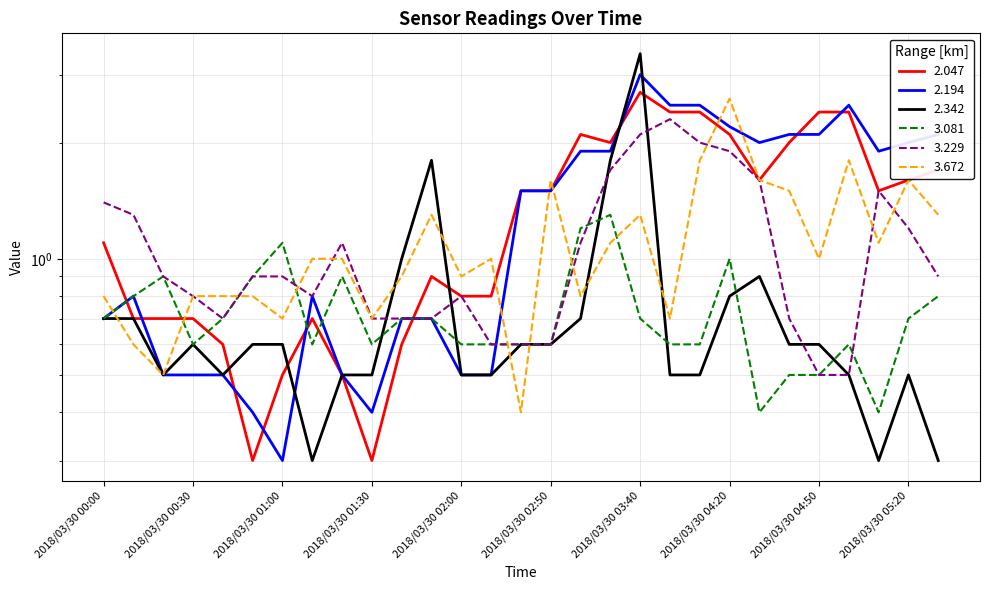

Reading right to left, transcribe all the data shown in this chart.

2.047: 2018/03/30 06:30=1.7	2018/03/30 05:20=1.6	2018/03/30 05:10=1.5	2018/03/30 05:00=2.4	2018/03/30 04:50=2.4	2018/03/30 04:40=2.0	2018/03/30 04:30=1.6	2018/03/30 04:20=2.1	2018/03/30 04:10=2.4	2018/03/30 03:50=2.4	2018/03/30 03:40=2.7	2018/03/30 03:30=2.0	2018/03/30 03:20=2.1	2018/03/30 02:50=1.5	2018/03/30 02:40=1.5	2018/03/30 02:10=0.8	2018/03/30 02:00=0.8	2018/03/30 01:50=0.9	2018/03/30 01:40=0.6	2018/03/30 01:30=0.3	2018/03/30 01:20=0.5	2018/03/30 01:10=0.7	2018/03/30 01:00=0.5	2018/03/30 00:50=0.3	2018/03/30 00:40=0.6	2018/03/30 00:30=0.7	2018/03/30 00:20=0.7	2018/03/30 00:10=0.7	2018/03/30 00:00=1.1
2.194: 2018/03/30 06:30=2.1	2018/03/30 05:20=2.0	2018/03/30 05:10=1.9	2018/03/30 05:00=2.5	2018/03/30 04:50=2.1	2018/03/30 04:40=2.1	2018/03/30 04:30=2.0	2018/03/30 04:20=2.2	2018/03/30 04:10=2.5	2018/03/30 03:50=2.5	2018/03/30 03:40=3.0	2018/03/30 03:30=1.9	2018/03/30 03:20=1.9	2018/03/30 02:50=1.5	2018/03/30 02:40=1.5	2018/03/30 02:10=0.5	2018/03/30 02:00=0.5	2018/03/30 01:50=0.7	2018/03/30 01:40=0.7	2018/03/30 01:30=0.4	2018/03/30 01:20=0.5	2018/03/30 01:10=0.8	2018/03/30 01:00=0.3	2018/03/30 00:50=0.4	2018/03/30 00:40=0.5	2018/03/30 00:30=0.5	2018/03/30 00:20=0.5	2018/03/30 00:10=0.8	2018/03/30 00:00=0.7
2.342: 2018/03/30 06:30=0.3	2018/03/30 05:20=0.5	2018/03/30 05:10=0.3	2018/03/30 05:00=0.5	2018/03/30 04:50=0.6	2018/03/30 04:40=0.6	2018/03/30 04:30=0.9	2018/03/30 04:20=0.8	2018/03/30 04:10=0.5	2018/03/30 03:50=0.5	2018/03/30 03:40=3.4	2018/03/30 03:30=1.8	2018/03/30 03:20=0.7	2018/03/30 02:50=0.6	2018/03/30 02:40=0.6	2018/03/30 02:10=0.5	2018/03/30 02:00=0.5	2018/03/30 01:50=1.8	2018/03/30 01:40=1.0	2018/03/30 01:30=0.5	2018/03/30 01:20=0.5	2018/03/30 01:10=0.3	2018/03/30 01:00=0.6	2018/03/30 00:50=0.6	2018/03/30 00:40=0.5	2018/03/30 00:30=0.6	2018/03/30 00:20=0.5	2018/03/30 00:10=0.7	2018/03/30 00:00=0.7
3.081: 2018/03/30 06:30=0.8	2018/03/30 05:20=0.7	2018/03/30 05:10=0.4	2018/03/30 05:00=0.6	2018/03/30 04:50=0.5	2018/03/30 04:40=0.5	2018/03/30 04:30=0.4	2018/03/30 04:20=1.0	2018/03/30 04:10=0.6	2018/03/30 03:50=0.6	2018/03/30 03:40=0.7	2018/03/30 03:30=1.3	2018/03/30 03:20=1.2	2018/03/30 02:50=0.6	2018/03/30 02:40=0.6	2018/03/30 02:10=0.6	2018/03/30 02:00=0.6	2018/03/30 01:50=0.7	2018/03/30 01:40=0.7	2018/03/30 01:30=0.6	2018/03/30 01:20=0.9	2018/03/30 01:10=0.6	2018/03/30 01:00=1.1	2018/03/30 00:50=0.9	2018/03/30 00:40=0.7	2018/03/30 00:30=0.6	2018/03/30 00:20=0.9	2018/03/30 00:10=0.8	2018/03/30 00:00=0.7
3.229: 2018/03/30 06:30=0.9	2018/03/30 05:20=1.2	2018/03/30 05:10=1.5	2018/03/30 05:00=0.5	2018/03/30 04:50=0.5	2018/03/30 04:40=0.7	2018/03/30 04:30=1.6	2018/03/30 04:20=1.9	2018/03/30 04:10=2.0	2018/03/30 03:50=2.3	2018/03/30 03:40=2.1	2018/03/30 03:30=1.7	2018/03/30 03:20=1.1	2018/03/30 02:50=0.6	2018/03/30 02:40=0.6	2018/03/30 02:10=0.6	2018/03/30 02:00=0.8	2018/03/30 01:50=0.7	2018/03/30 01:40=0.7	2018/03/30 01:30=0.7	2018/03/30 01:20=1.1	2018/03/30 01:10=0.8	2018/03/30 01:00=0.9	2018/03/30 00:50=0.9	2018/03/30 00:40=0.7	2018/03/30 00:30=0.8	2018/03/30 00:20=0.9	2018/03/30 00:10=1.3	2018/03/30 00:00=1.4
3.672: 2018/03/30 06:30=1.3	2018/03/30 05:20=1.6	2018/03/30 05:10=1.1	2018/03/30 05:00=1.8	2018/03/30 04:50=1.0	2018/03/30 04:40=1.5	2018/03/30 04:30=1.6	2018/03/30 04:20=2.6	2018/03/30 04:10=1.8	2018/03/30 03:50=0.7	2018/03/30 03:40=1.3	2018/03/30 03:30=1.1	2018/03/30 03:20=0.8	2018/03/30 02:50=1.6	2018/03/30 02:40=0.4	2018/03/30 02:10=1.0	2018/03/30 02:00=0.9	2018/03/30 01:50=1.3	2018/03/30 01:40=0.9	2018/03/30 01:30=0.7	2018/03/30 01:20=1.0	2018/03/30 01:10=1.0	2018/03/30 01:00=0.7	2018/03/30 00:50=0.8	2018/03/30 00:40=0.8	2018/03/30 00:30=0.8	2018/03/30 00:20=0.5	2018/03/30 00:10=0.6	2018/03/30 00:00=0.8